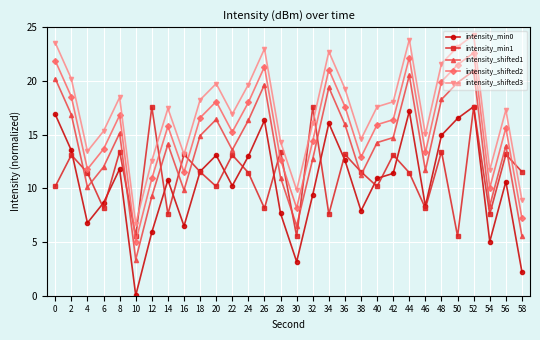

Does the chart display data point markers on the line(s)?

Yes